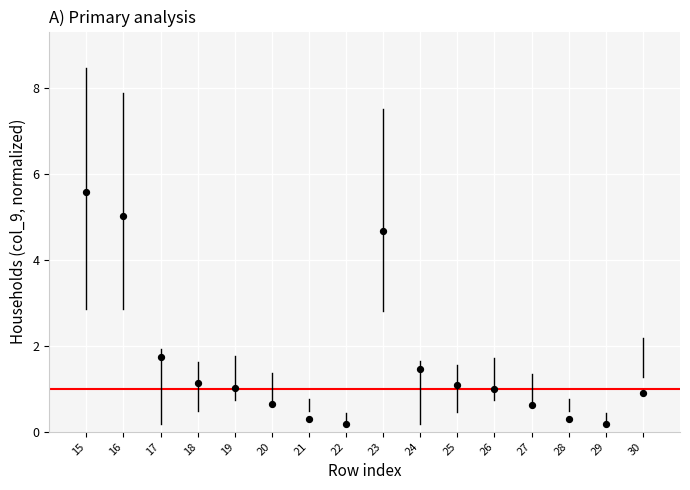

What Y value in the scatter plot is closest to 2?

1.7